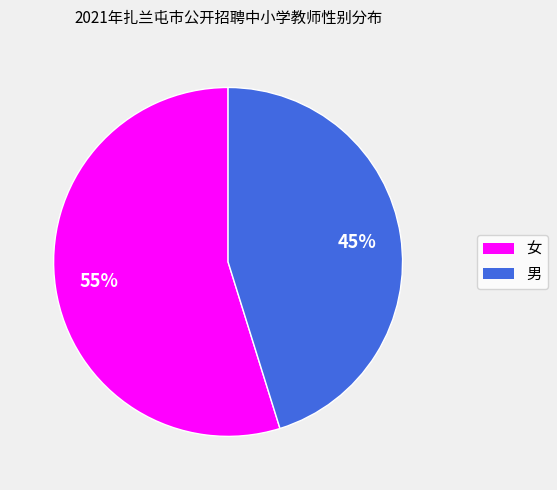

To the nearest percent, what is the combined percentage of 男 and 女?

100%